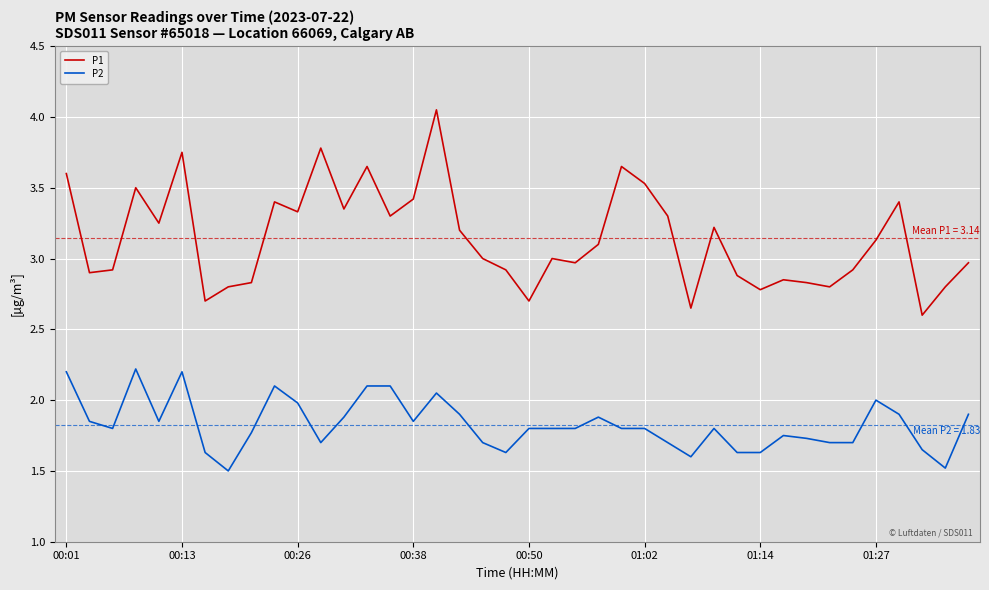

Count the number of data series in this chart.

2